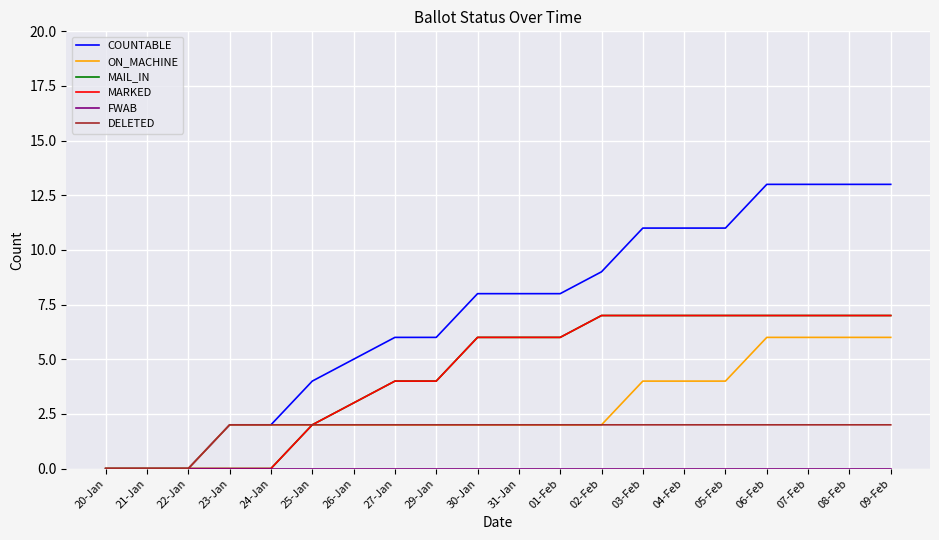

Is this an area chart (filled region under the line)?

No